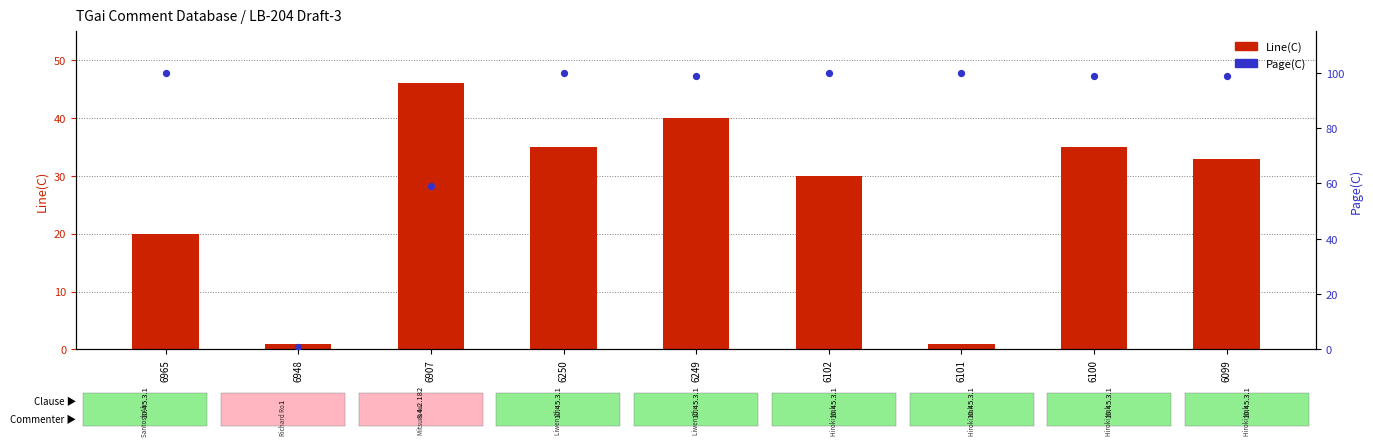

At which category is the sum across all series the highest?

6249